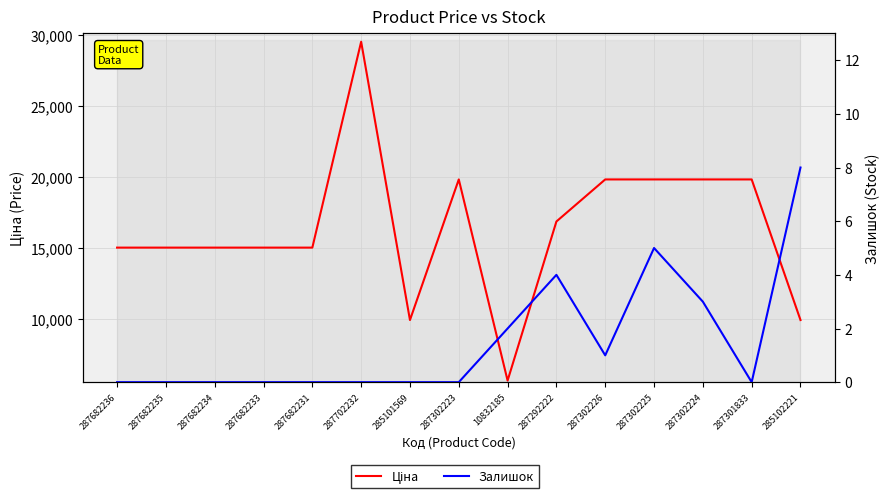

True or false: Ціна and Залишок intersect in this chart.

False